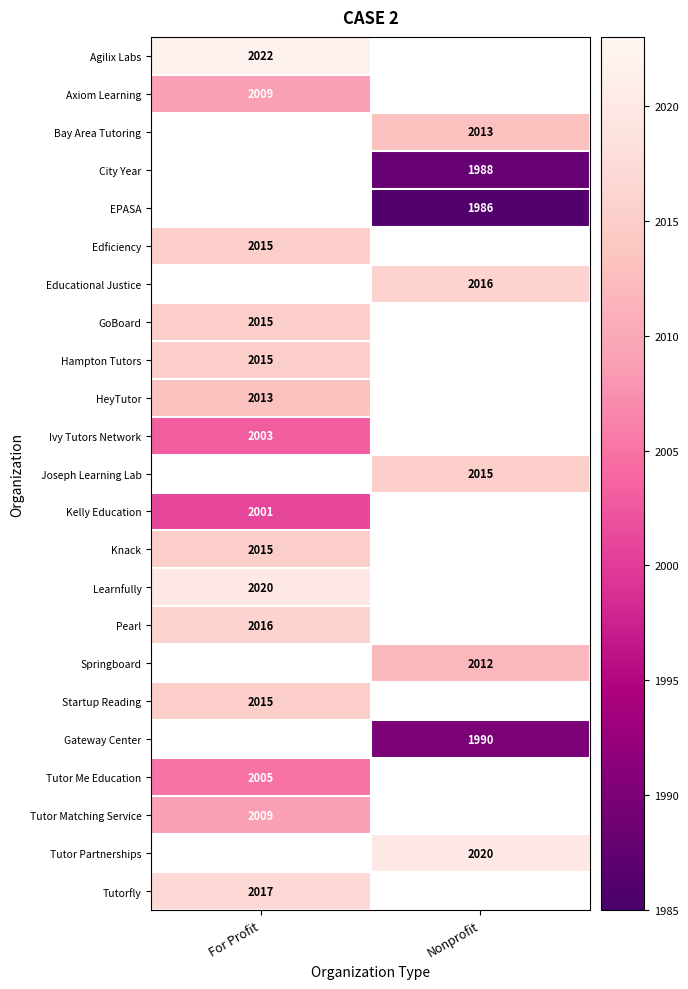

The Axiom Learning series shows 2693.1 at For Profit. True or false?

False